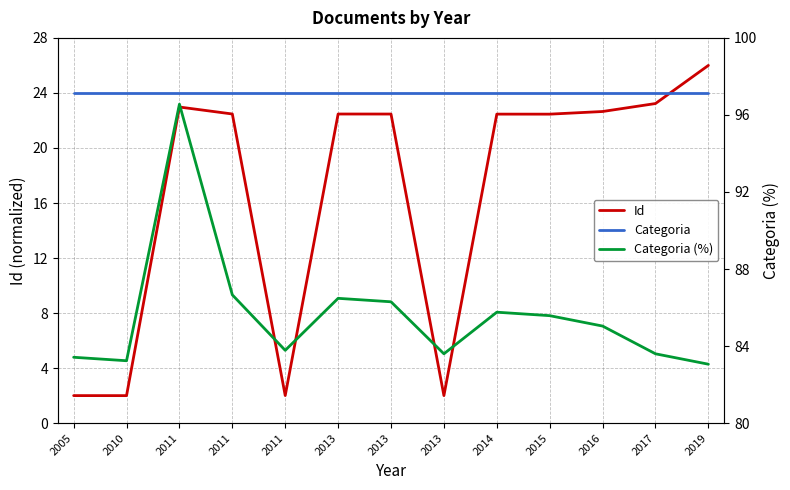

What are all the series names shown in the legend?

Id, Categoria, Categoria (%)